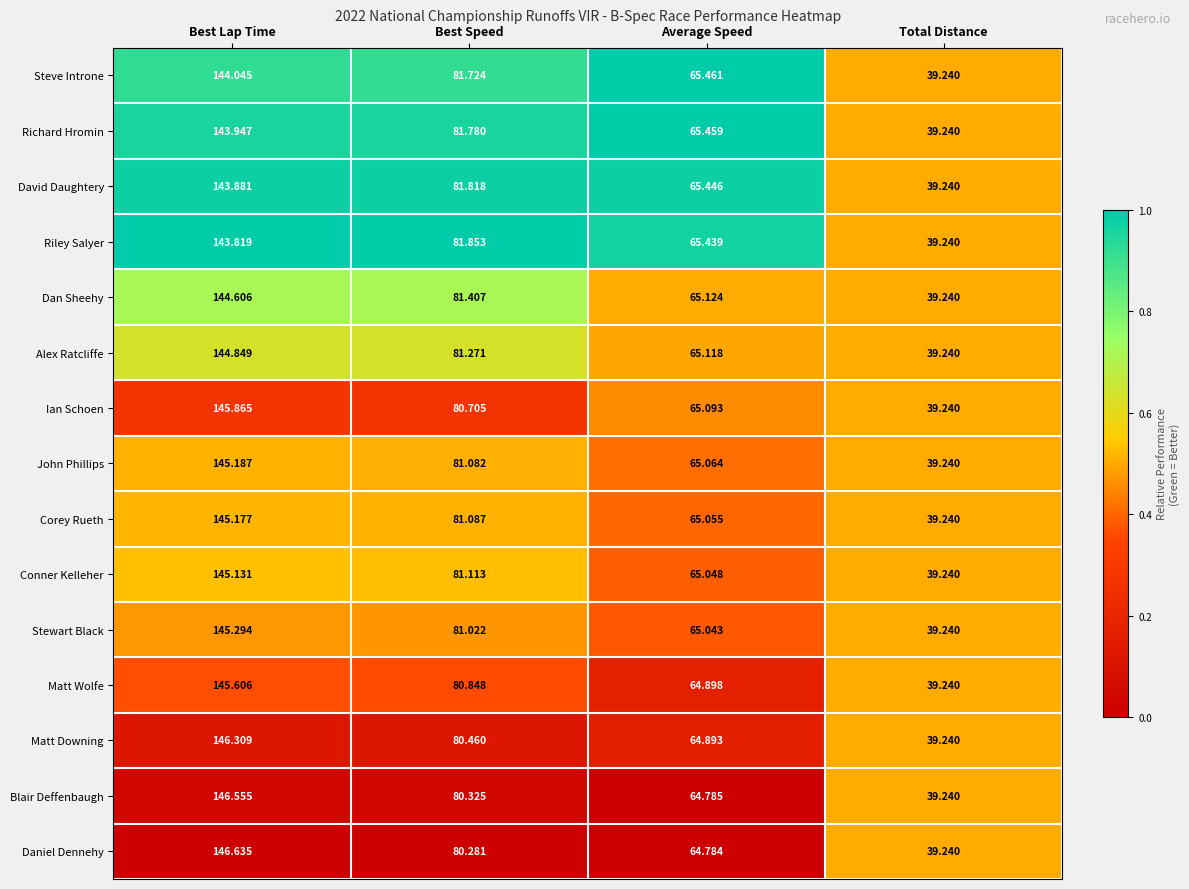

At which label is Riley Salyer closest to 91?

Best Speed